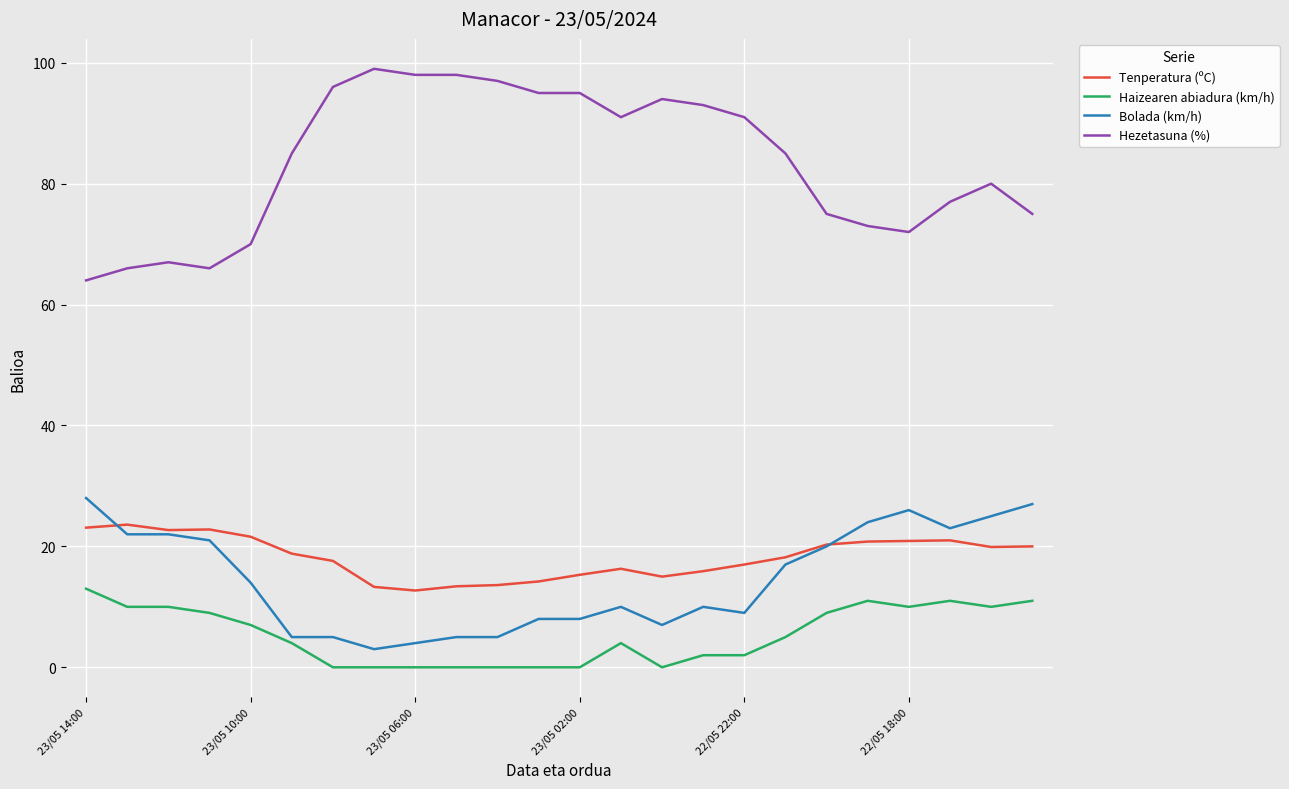

What is the maximum value shown in the chart?

99.0